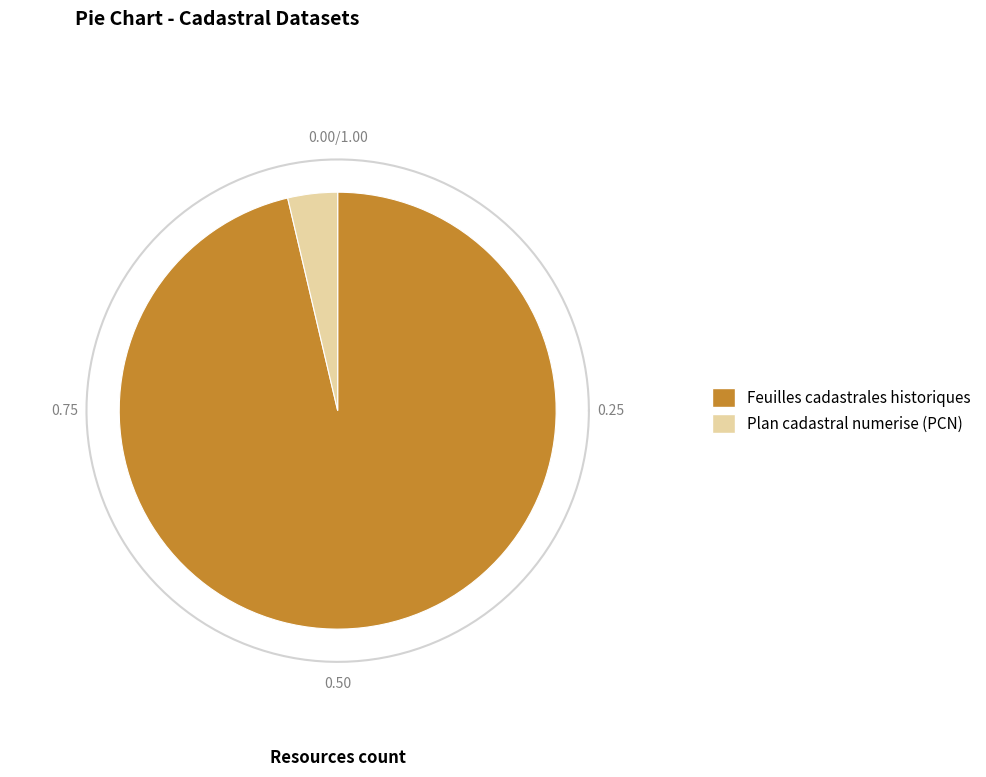

The Plan cadastral numerise (PCN) slice represents 4% of the pie. True or false?

True